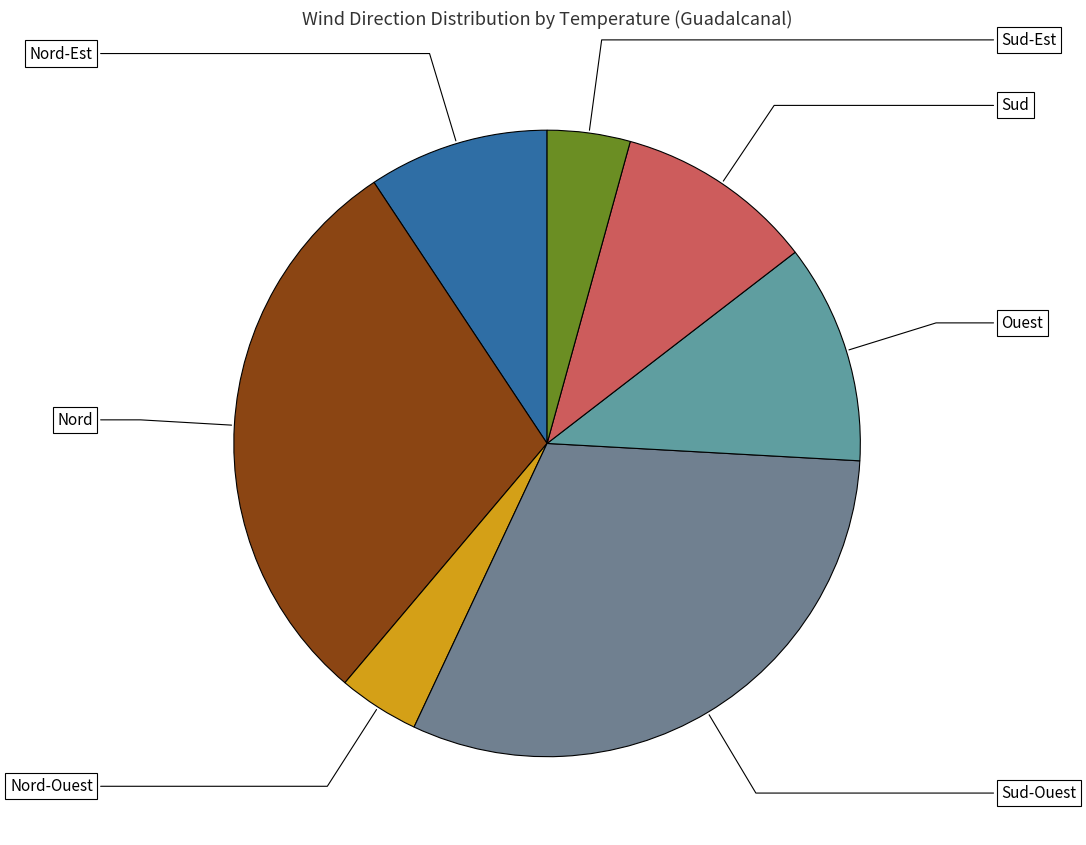

Do Nord-Ouest and Nord-Est together represent more than half of the pie?

No